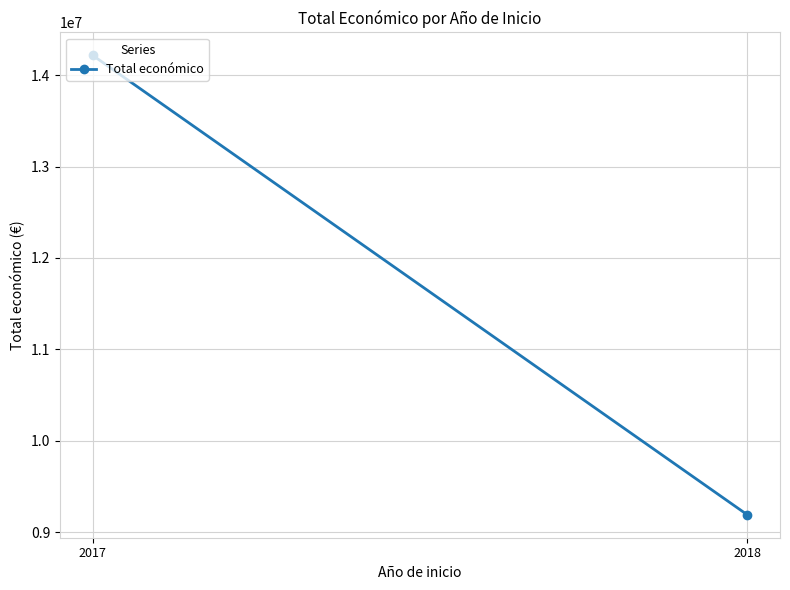

What is the sum of the values at 2018 and 2017?

23406214